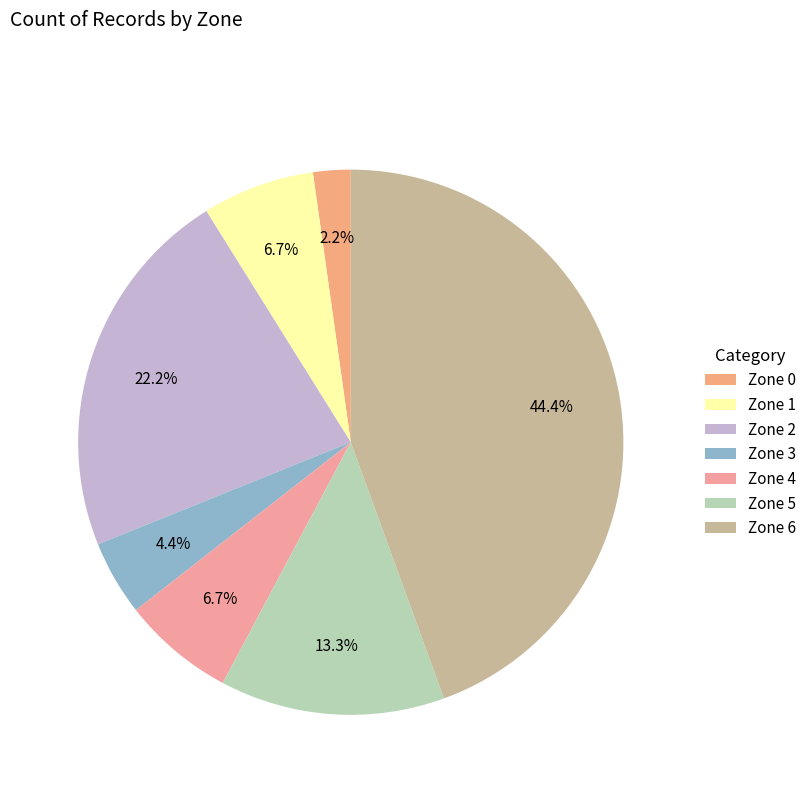

What is the change in value from Zone 2 to Zone 4?

-7